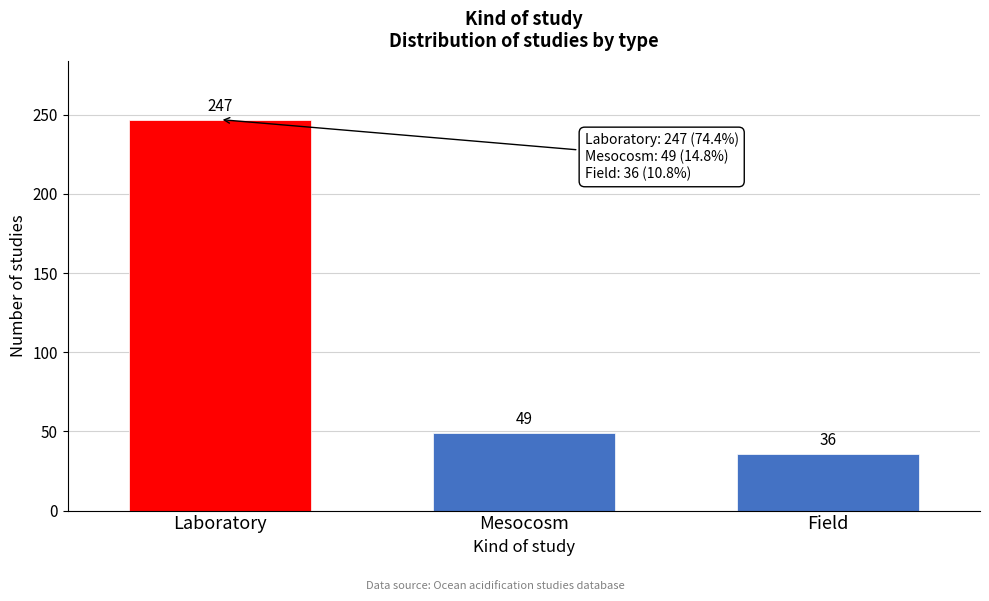

Reading left to right, transcribe all the data shown in this chart.

Laboratory=247	Mesocosm=49	Field=36